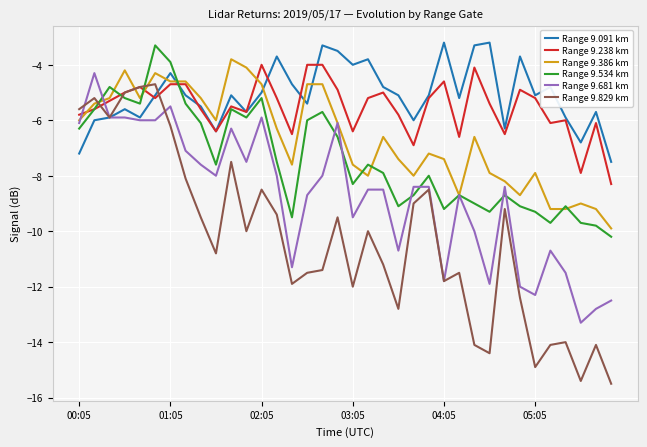

Is this an area chart (filled region under the line)?

No